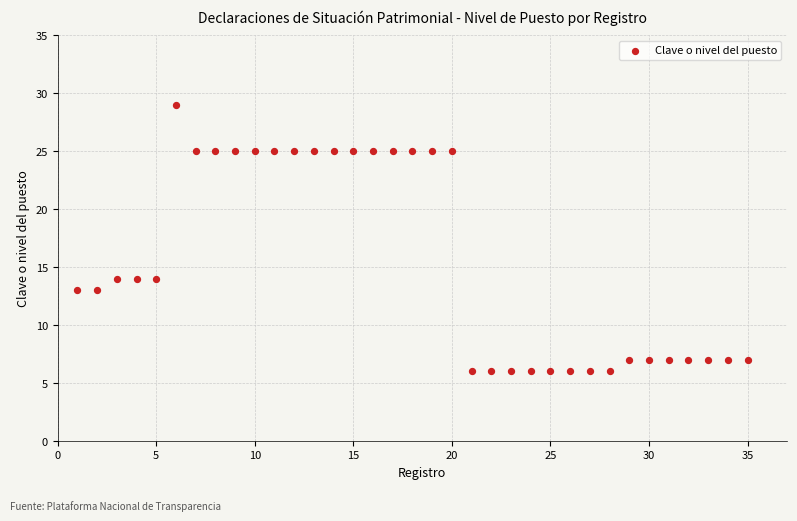

What is the range of Y values (max minus min)?

23